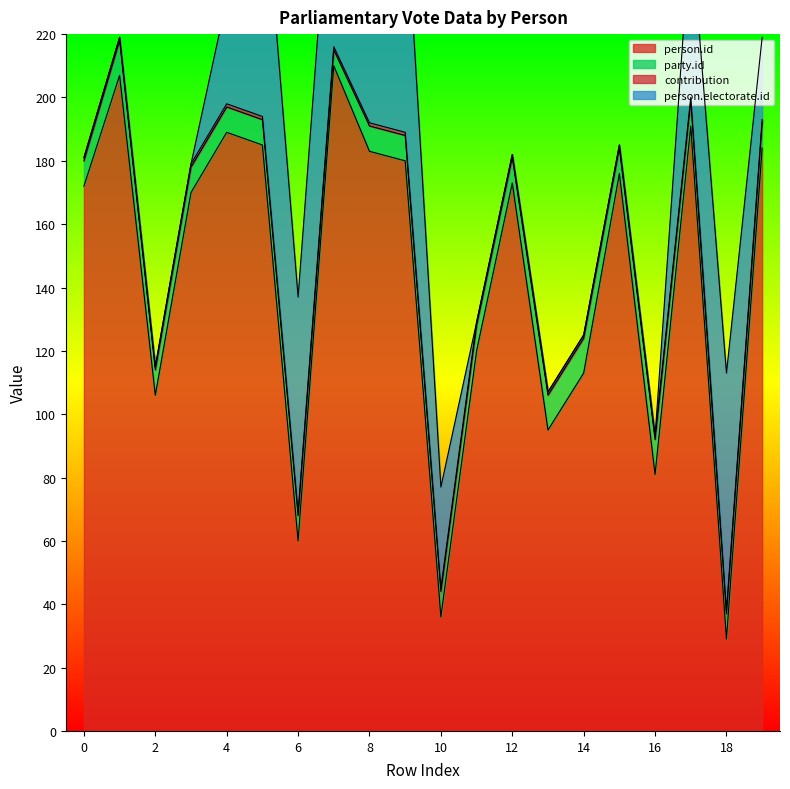

Reading left to right, extract all data points from this chart.

person.id: 172	207	106	170	189	185	60	210	183	180	36	120	173	95	113	176	81	191	29	184
party.id: 8	11	8	8	8	8	8	5	8	8	8	8	8	11	11	8	11	8	8	8
contribution: 1	1	1	1	1	1	1	1	1	1	1	1	1	1	1	1	1	1	1	1
person.electorate.id: 0	0	0	0	33	81	68	71	31	76	32	0	0	0	0	0	0	54	75	26